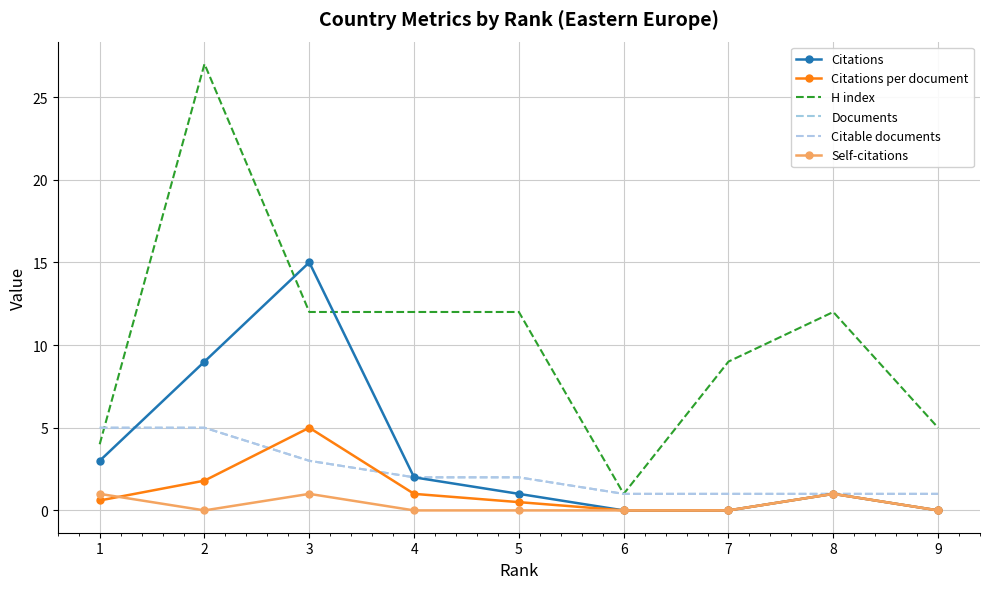

The H index series shows 12.0 at 8. True or false?

True